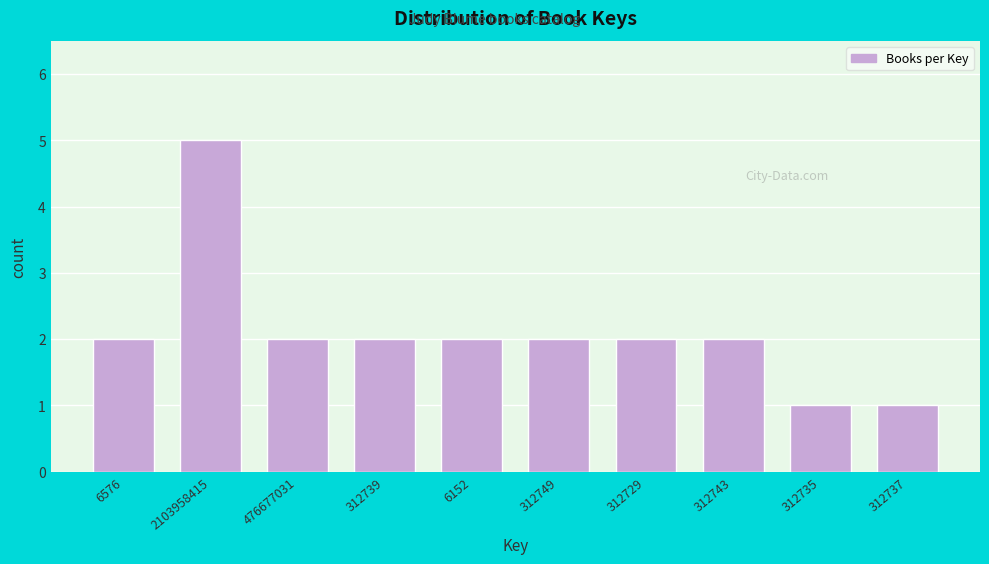

Reading left to right, extract all data points from this chart.

2	5	2	2	2	2	2	2	1	1